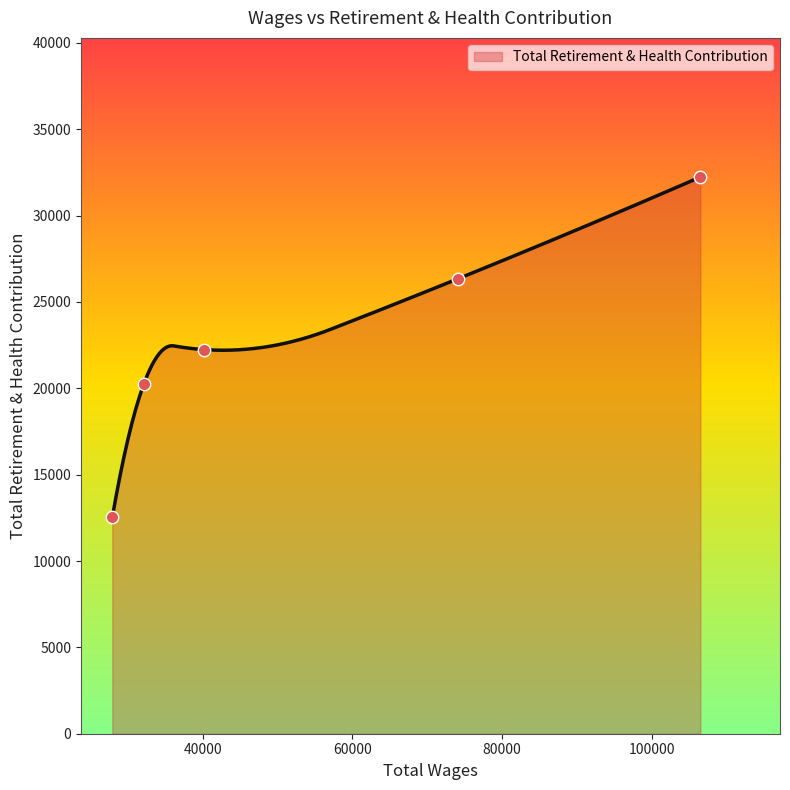

What is the highest value of the Total Retirement & Health Contribution series?

32232.0